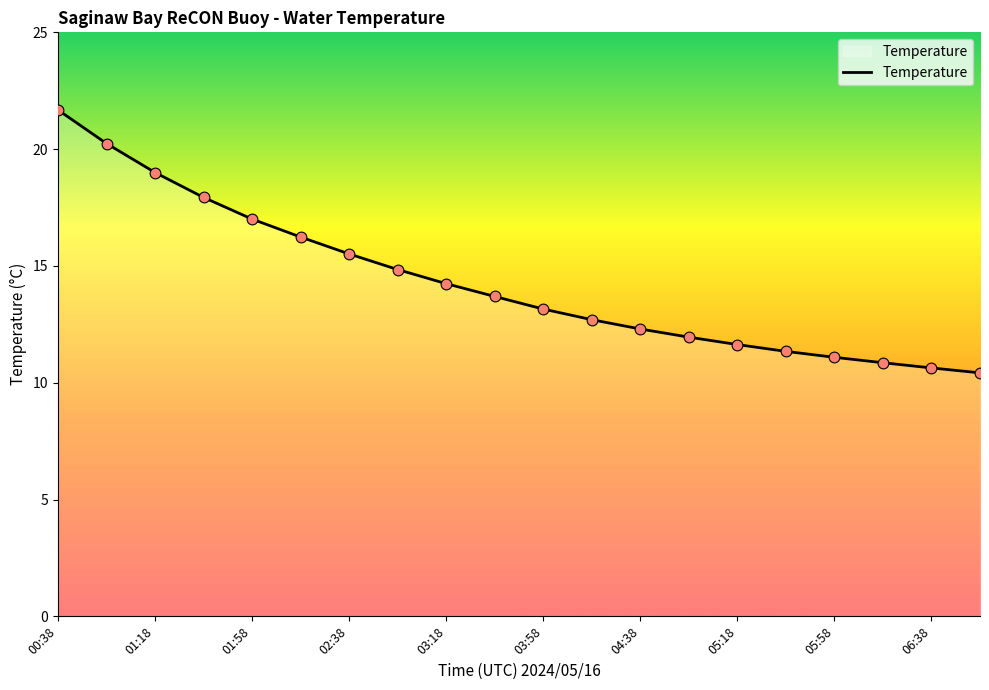

What is the smallest value displayed?

10.4